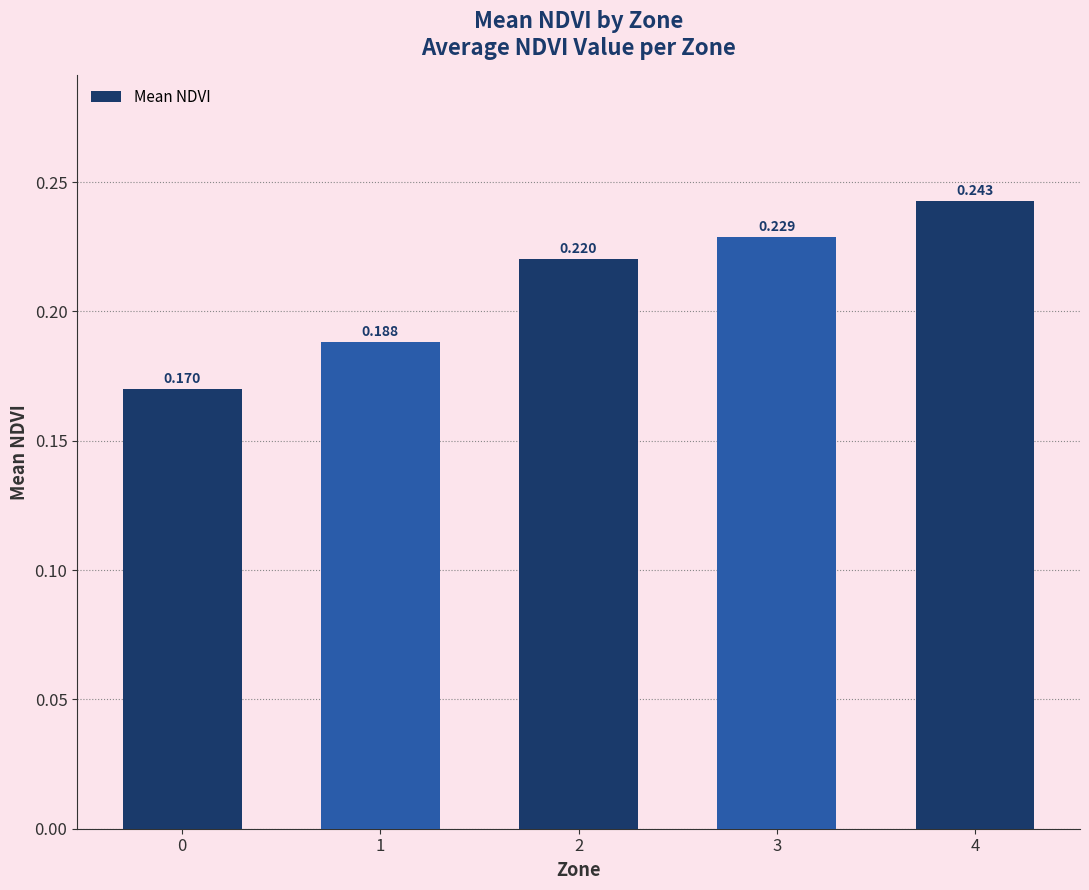

What is the difference between the maximum and minimum values?

0.1